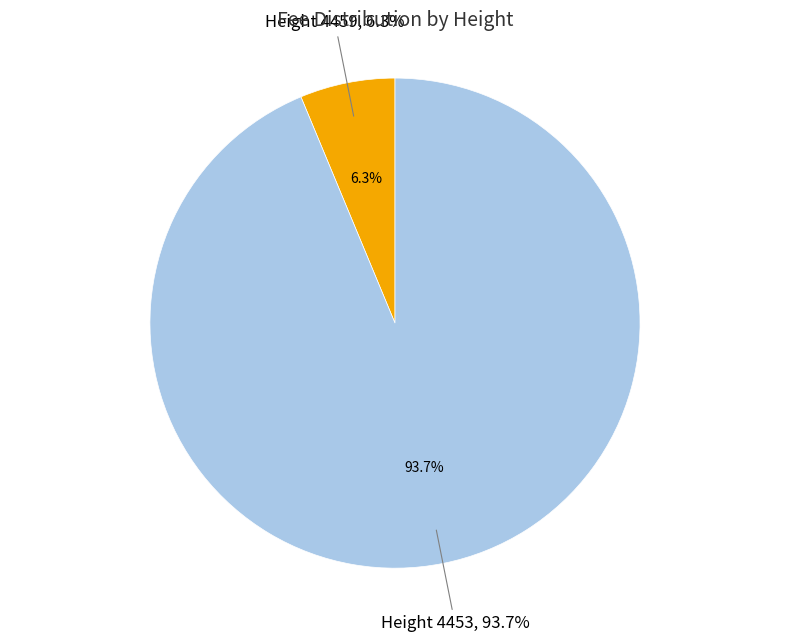

True or false: 4453 accounts for 99% of the total.

False